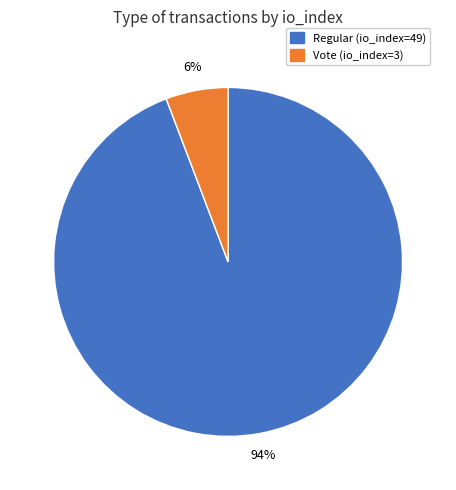

Between Vote (io_index=3) and Regular (io_index=49), which is larger?

Regular (io_index=49)